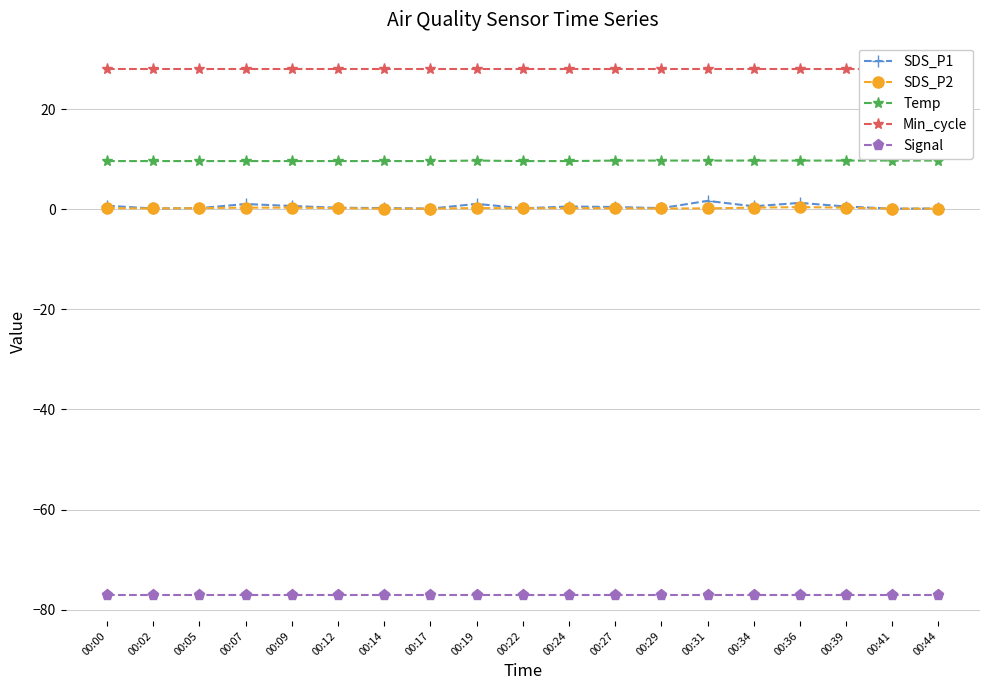

True or false: Temp has a value of 9.6 at 00:17.

True